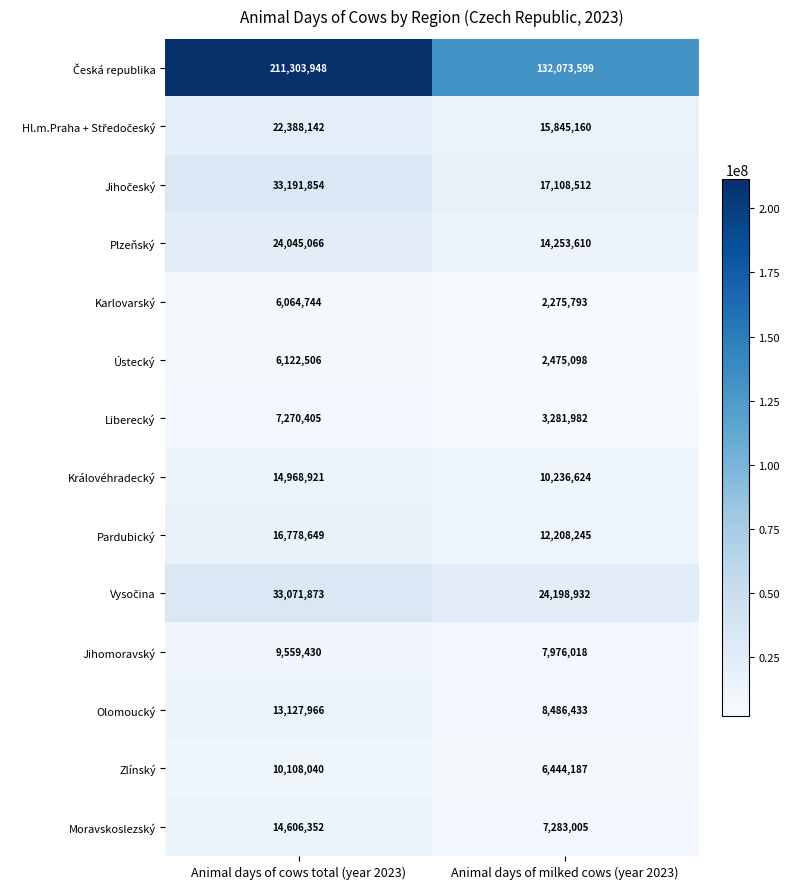

Rank the categories by Pardubický value from lowest to highest.

Animal days of milked cows (year 2023), Animal days of cows total (year 2023)